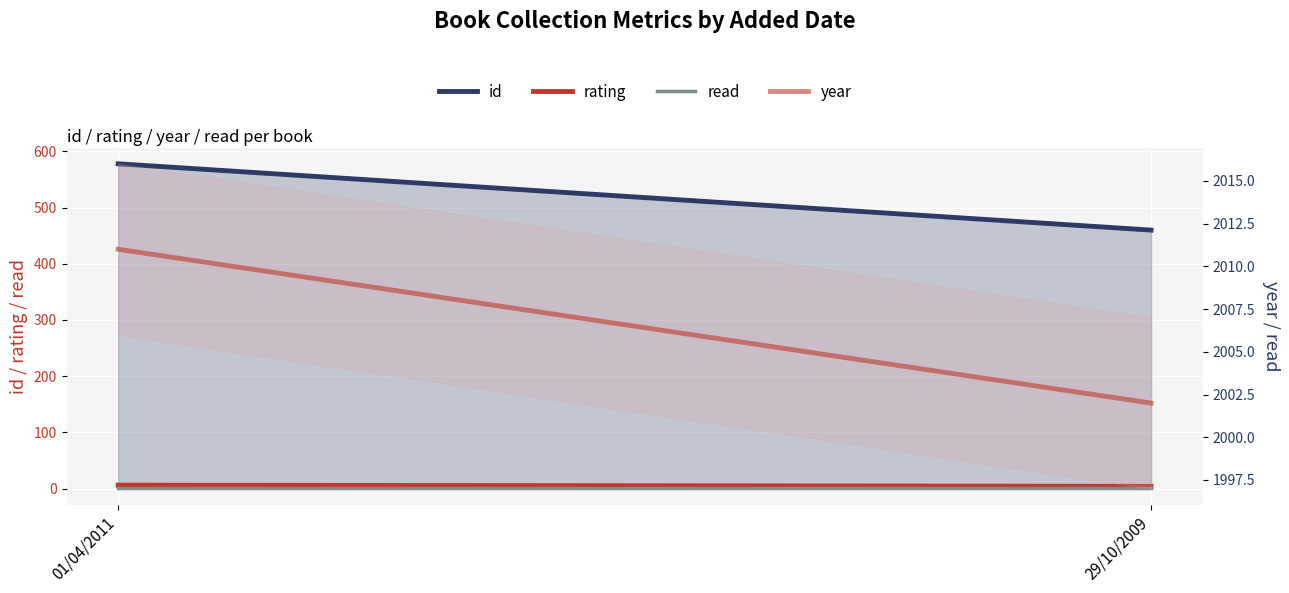

What position from the right is 29/10/2009?

1